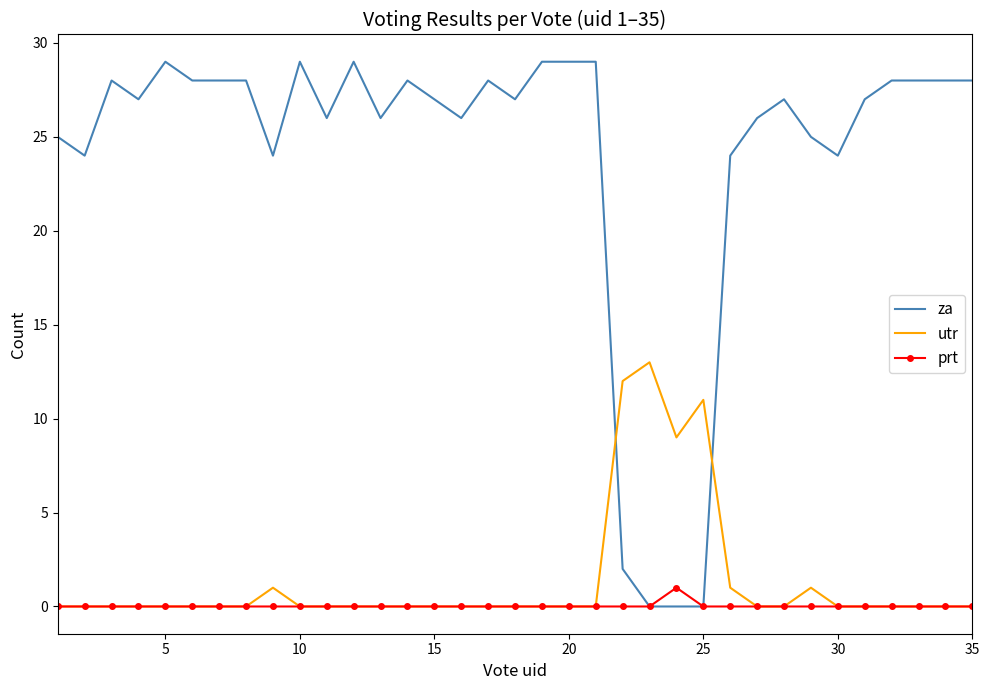

True or false: za and utr cross at least once.

True